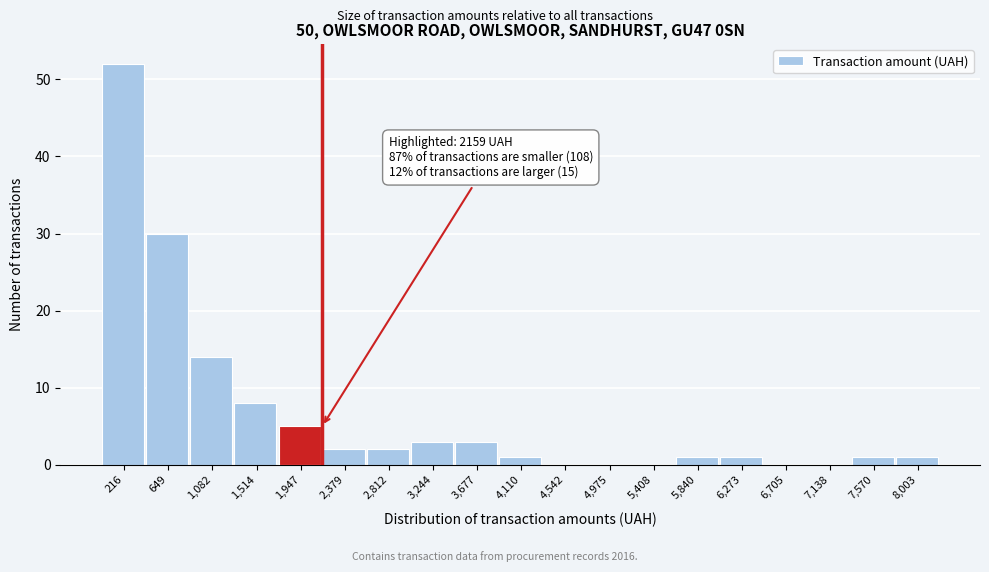

Which range on the x-axis has the tallest bar?

0 to 450